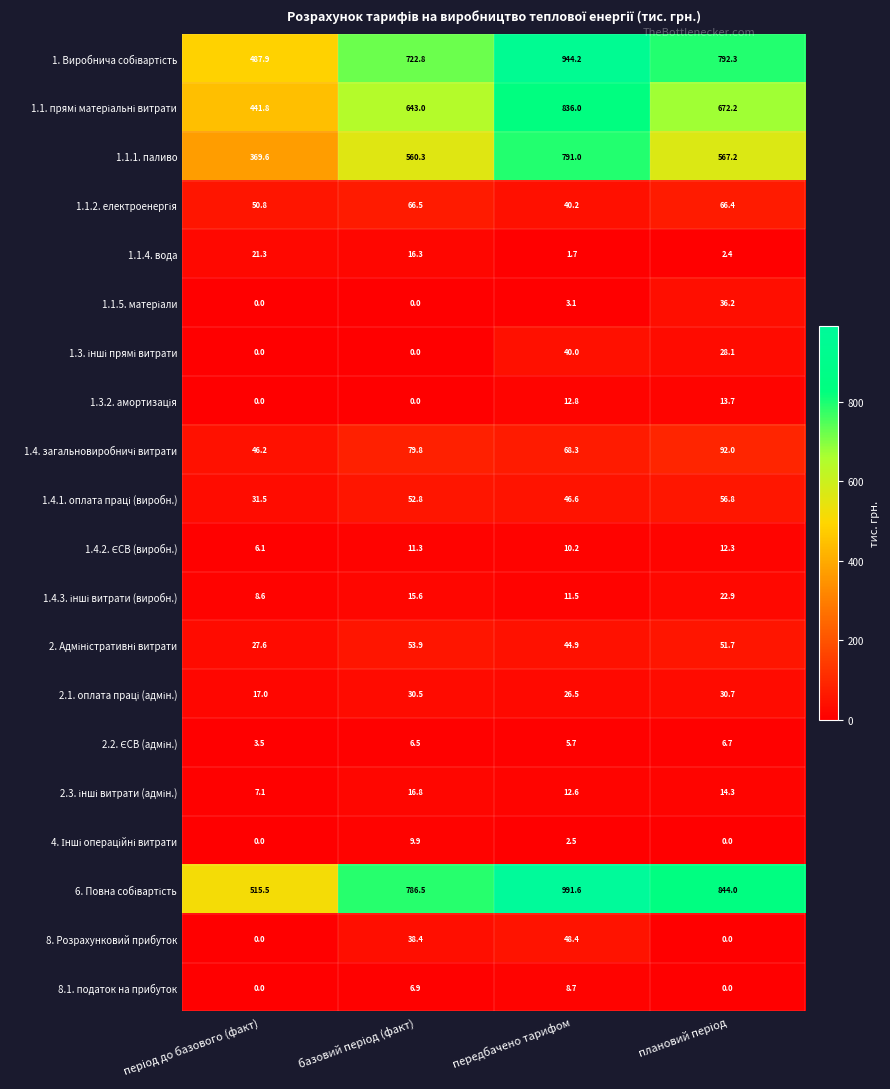

What is the maximum value shown in the chart?

991.6